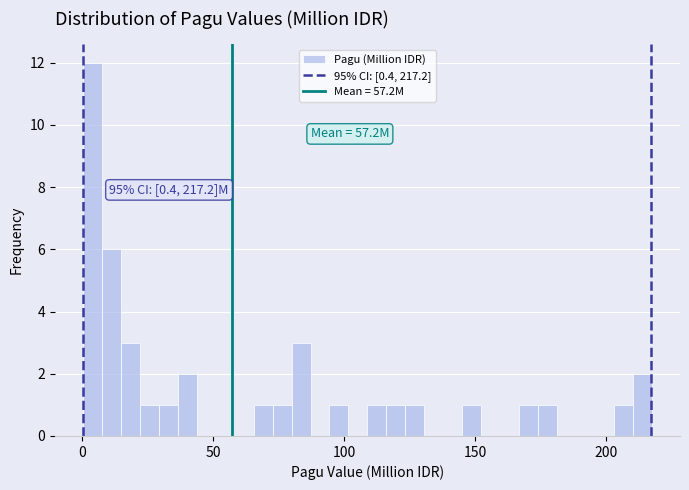

Read against the x-axis, roughly where is the centre of the tallest bar?

5